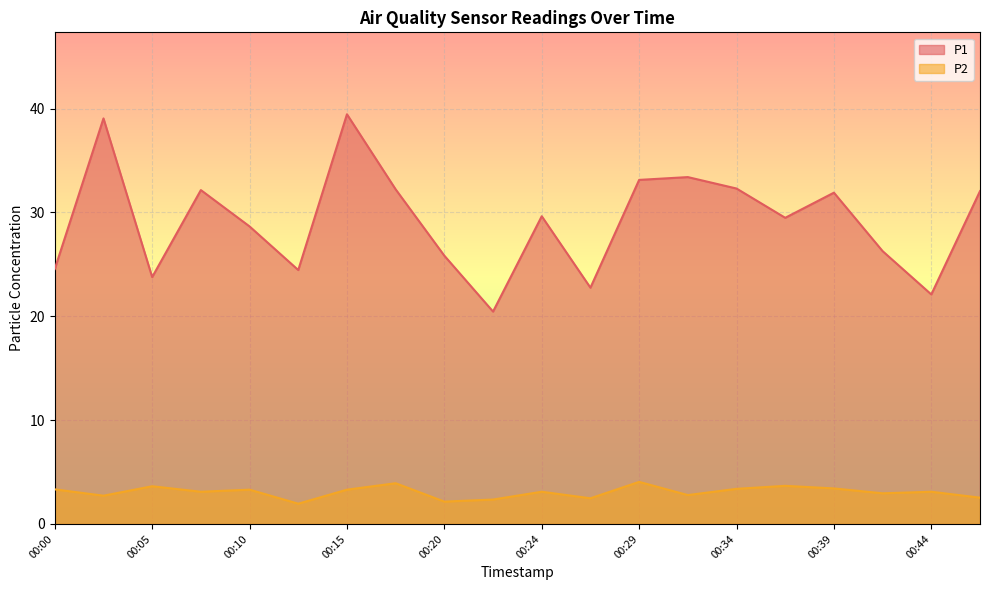

At how many categories does at least one series exceed 28?

12